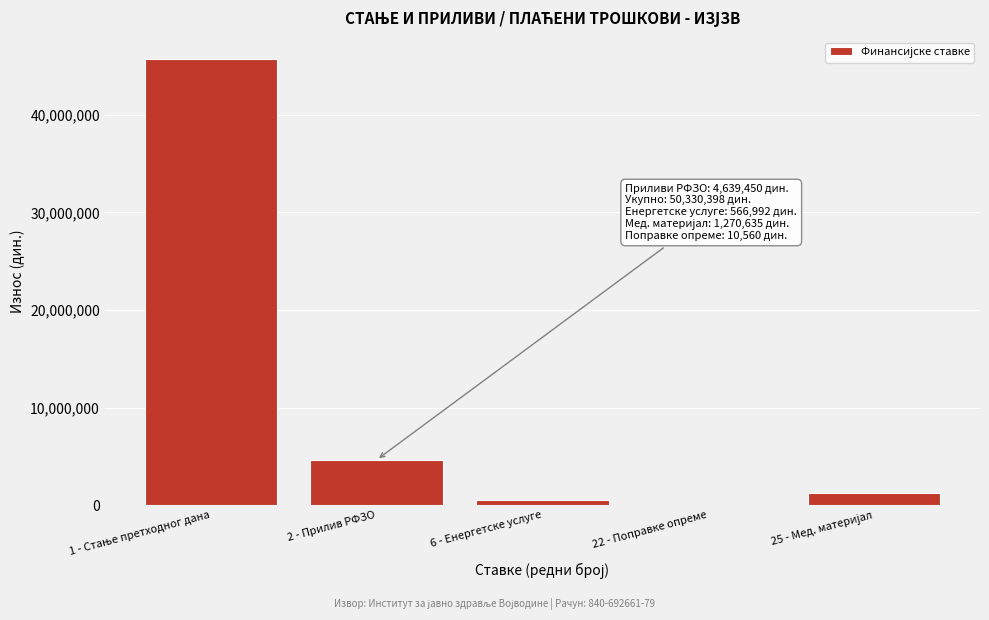

Is it true that the value at 2 - Прилив РФЗО is 4639450.0?

True